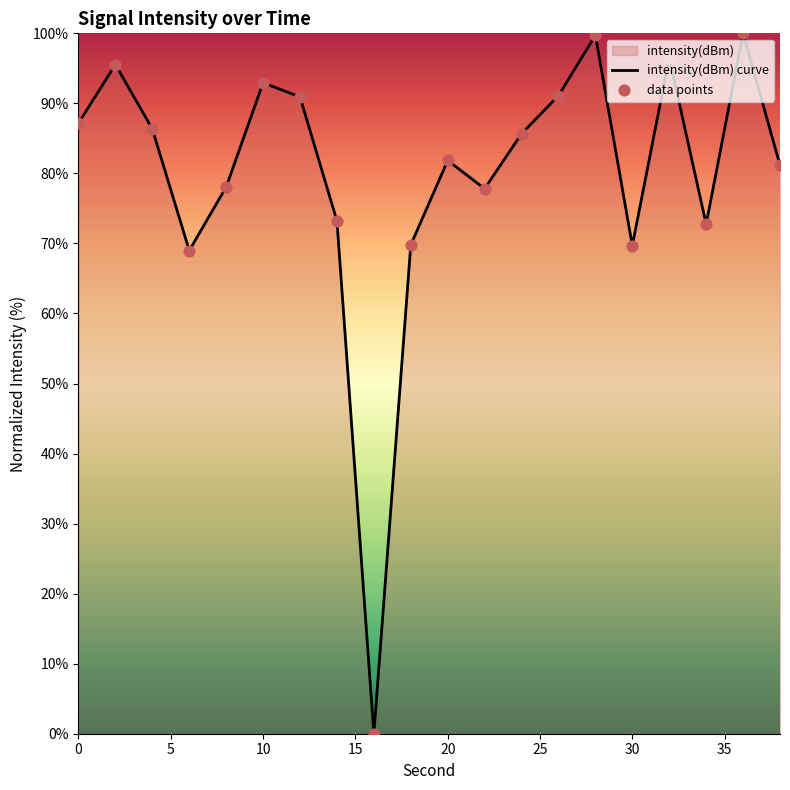

What is the difference between the maximum and minimum values?

100.0